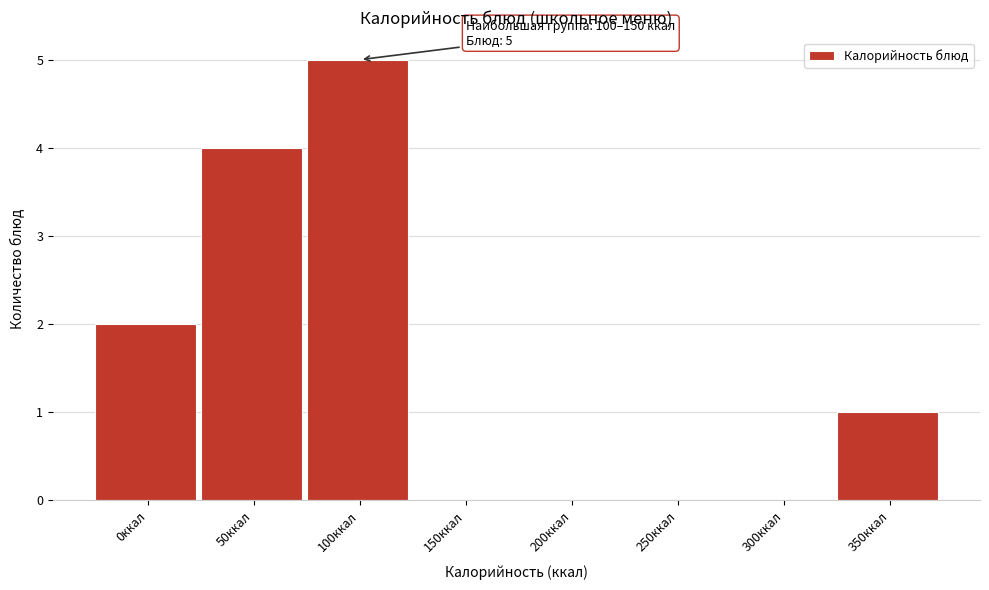

Reading left to right, transcribe all the data shown in this chart.

0ккал=2	50ккал=4	100ккал=5	150ккал=0	200ккал=0	250ккал=0	300ккал=0	350ккал=1